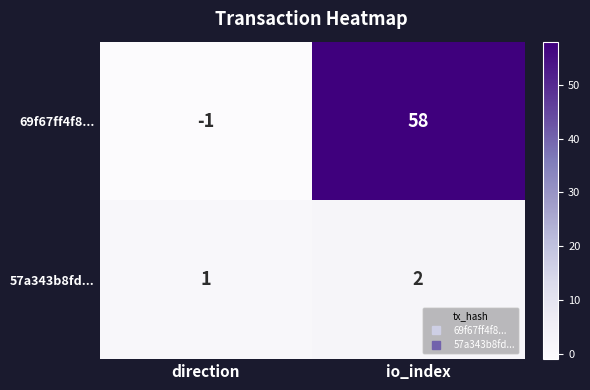

Rank the series at direction from lowest to highest value.

69f67ff4f8..., 57a343b8fd...